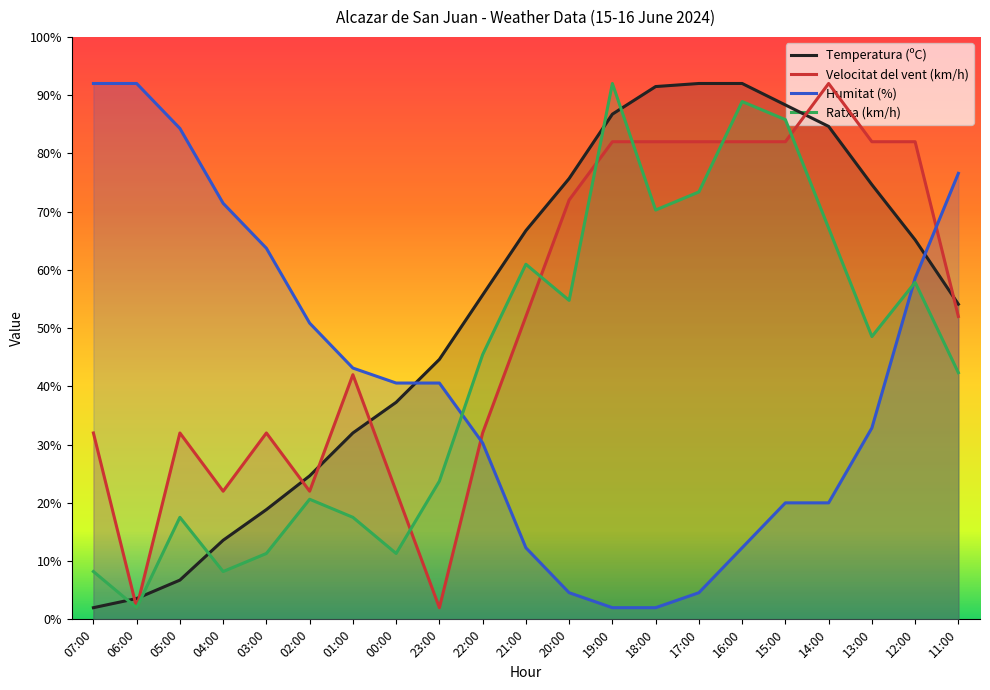

What value does the Velocitat del vent (km/h) series have at 15:00?

82.0